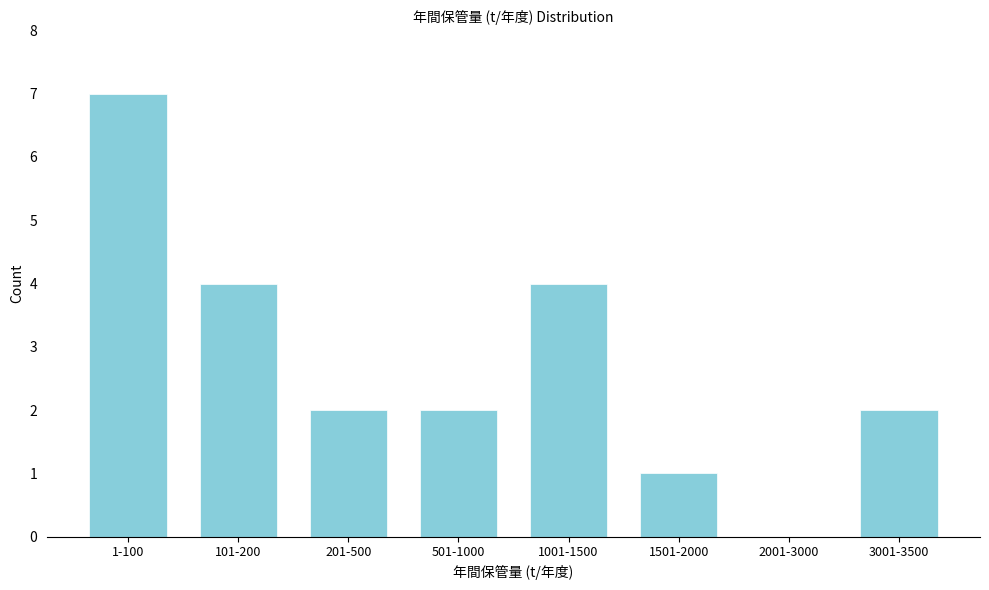

Reading left to right, transcribe all the data shown in this chart.

1-100=7	101-200=4	201-500=2	501-1000=2	1001-1500=4	1501-2000=1	2001-3000=0	3001-3500=2